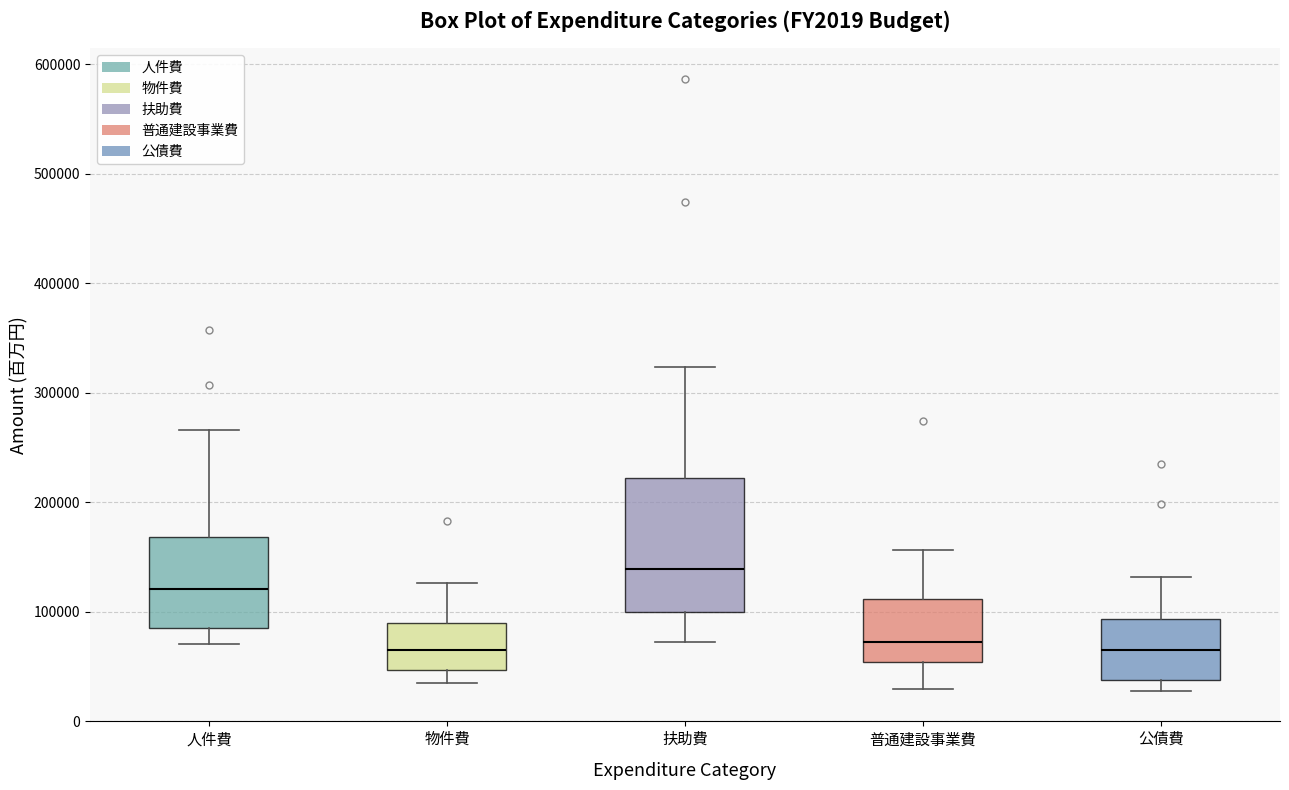

Where is the lower edge of the box for 物件費 on the y-axis? The values are not printed on the chart, so give them approximately, as read against the axis.

50000